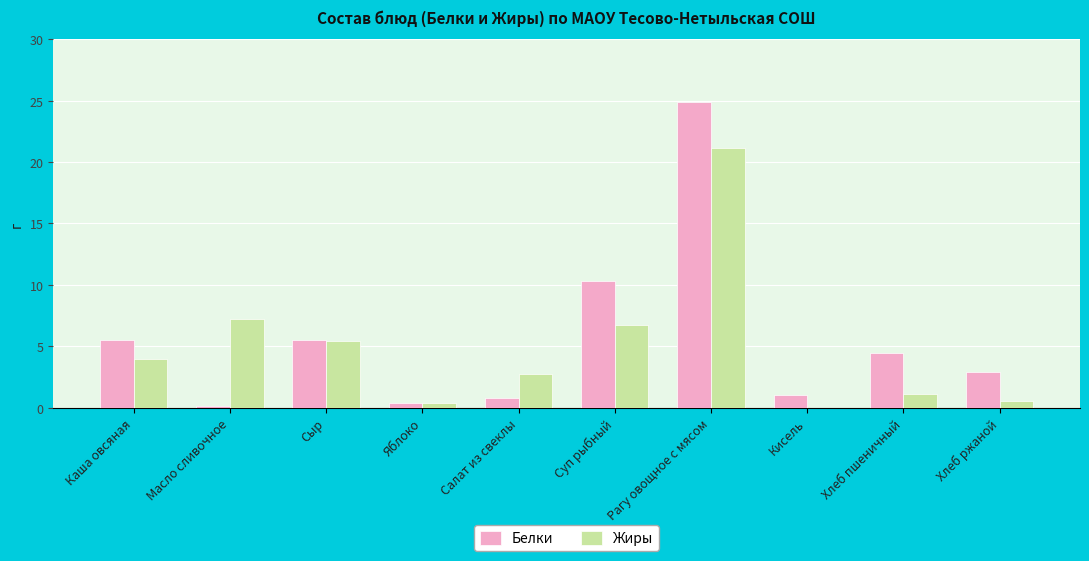

Is it true that Белки equals 1.9 at Хлеб пшеничный?

False